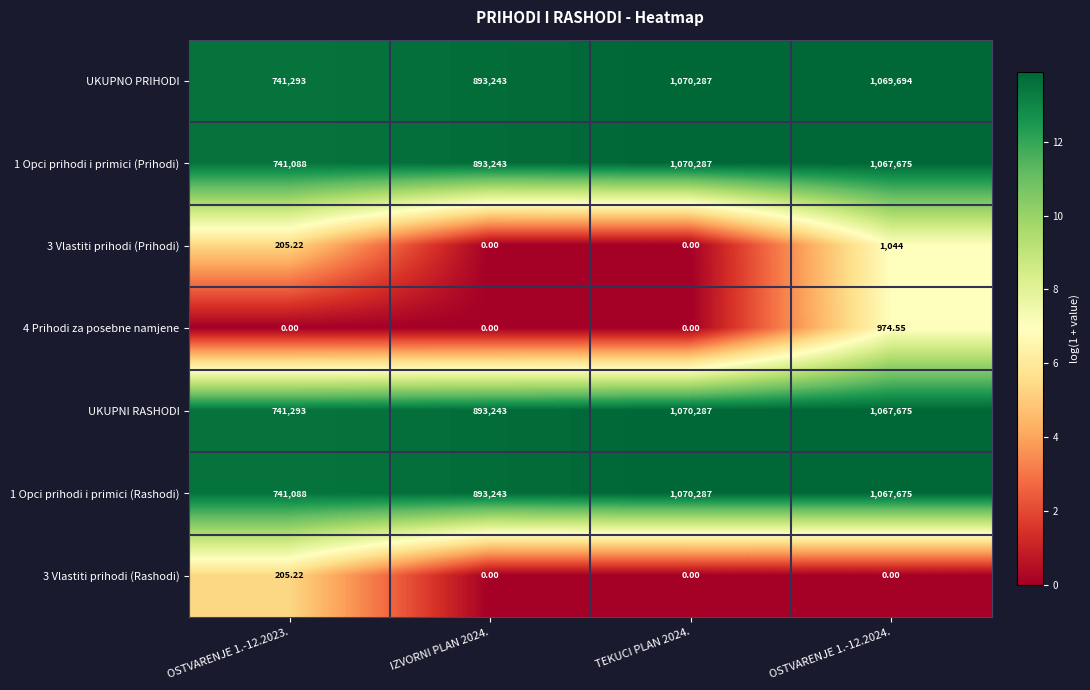

Between IZVORNI PLAN 2024. and OSTVARENJE 1.-12.2024., which series saw the biggest shift?

UKUPNO PRIHODI